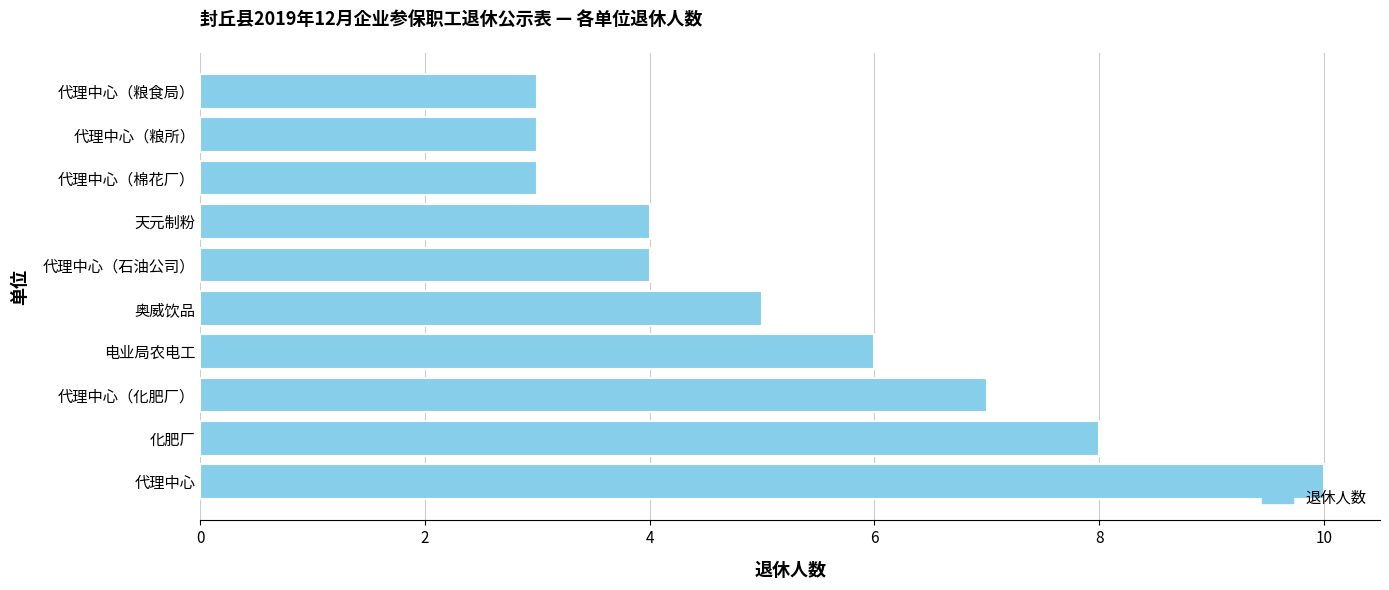

What is the difference between the second highest and second lowest values?

5